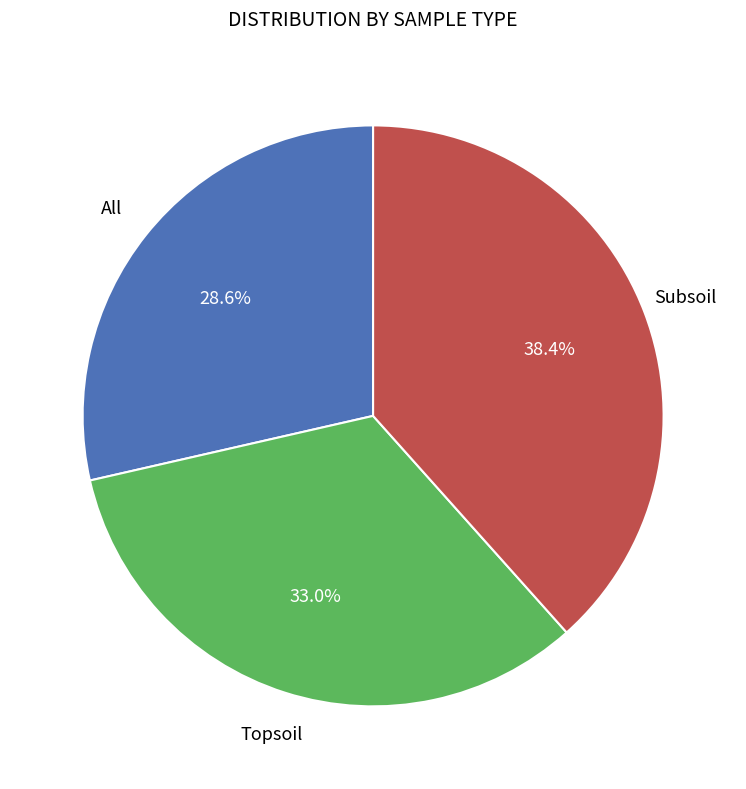

Is there a majority slice in this chart?

No